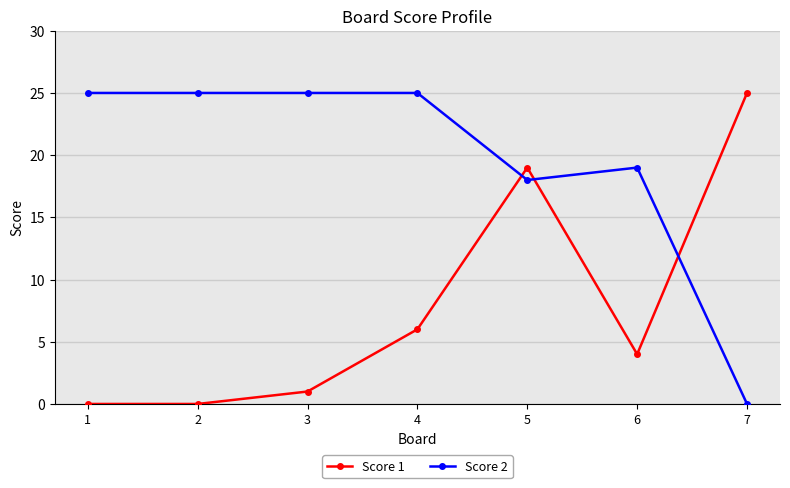

What is the difference between the maximum and second lowest values in the Score 1 series?

25